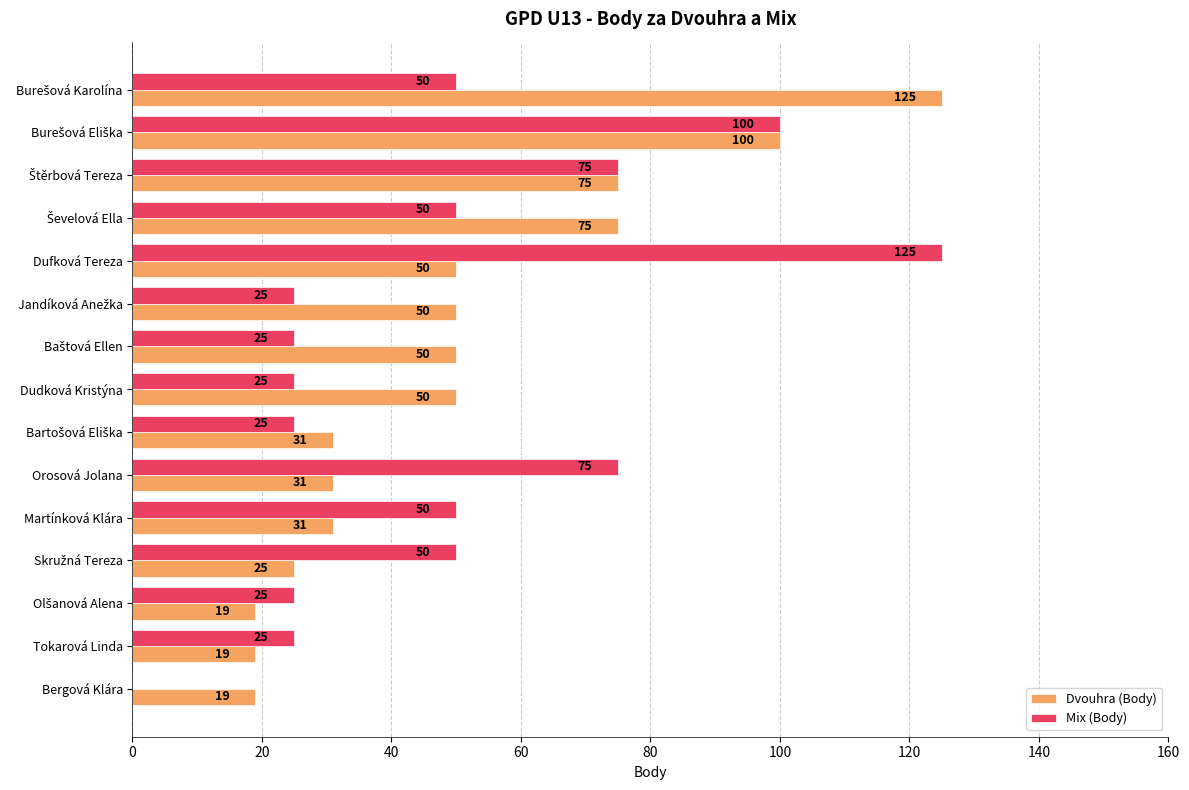

True or false: Dvouhra (Body) has a value of 10 at Bergová Klára.

False